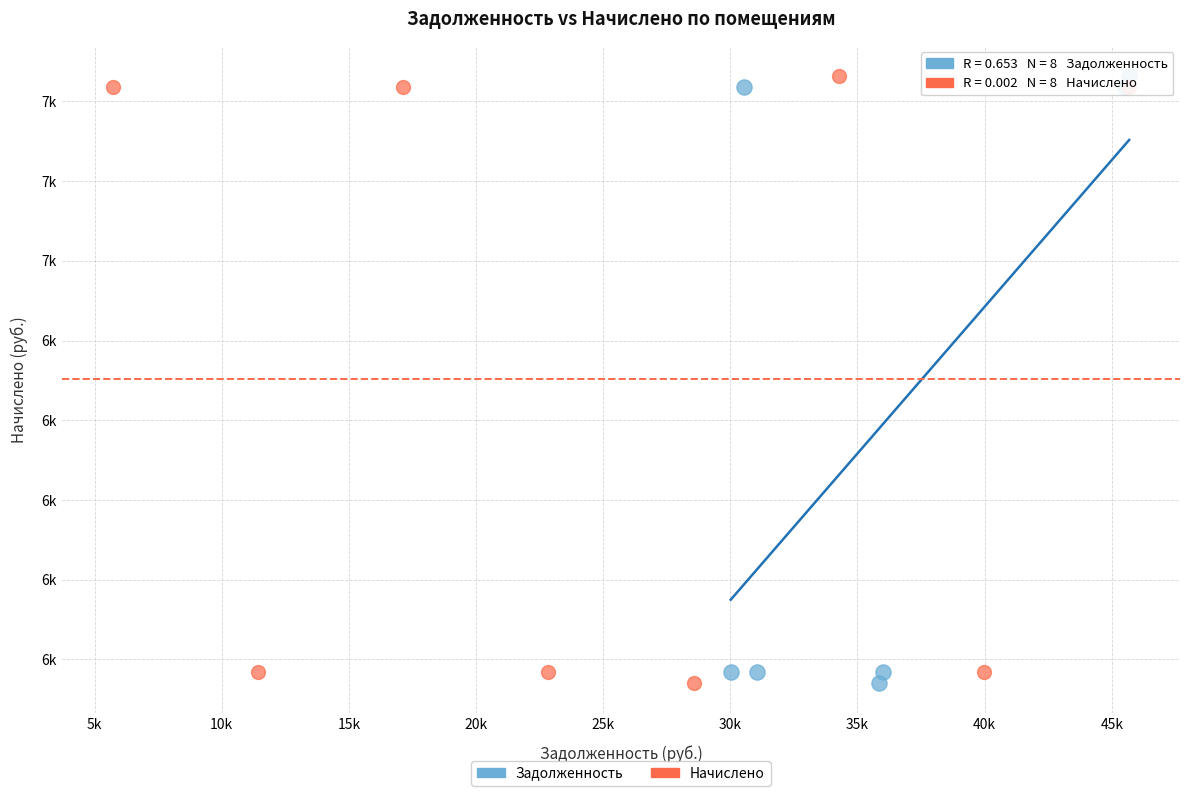

What are all the series names shown in the legend?

Задолженность, Начислено